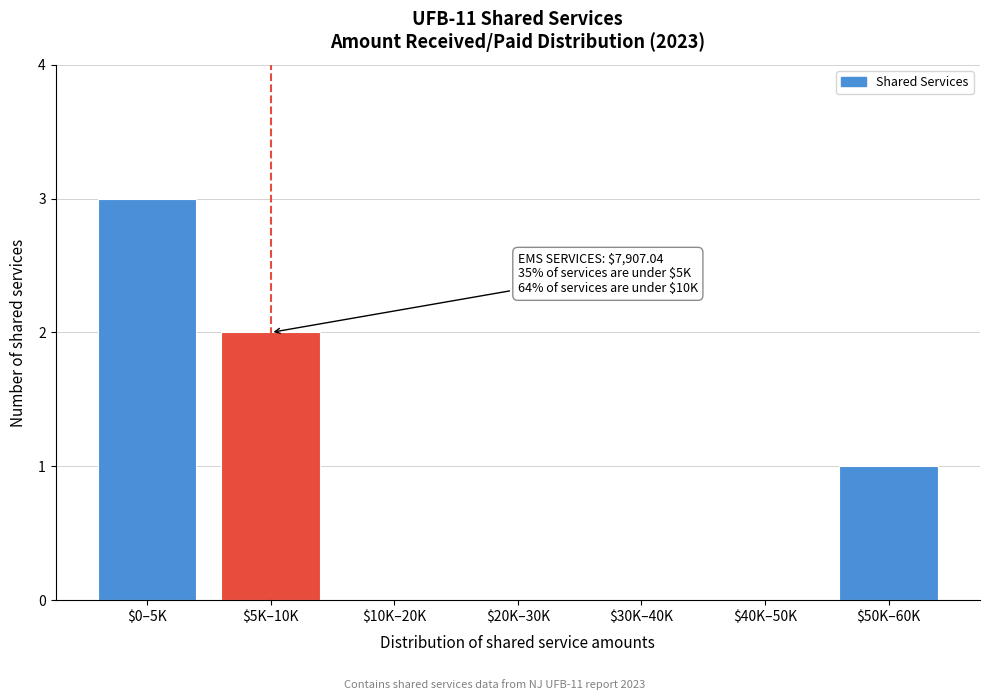

True or false: the data shows 0 at $40K–50K.

True